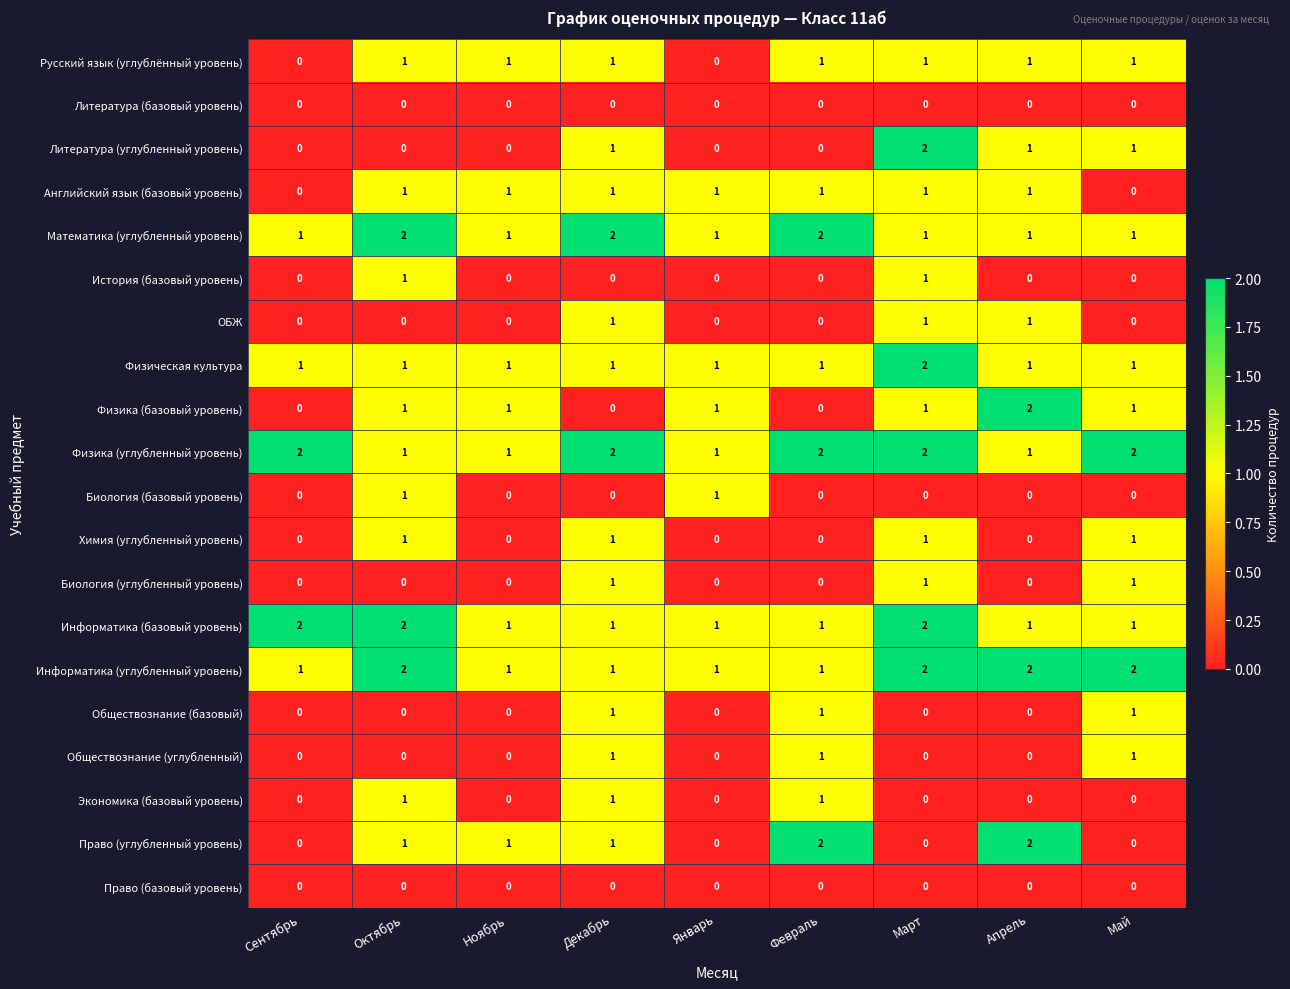

The Биология (углубленный уровень) series shows 1 at Март. True or false?

True